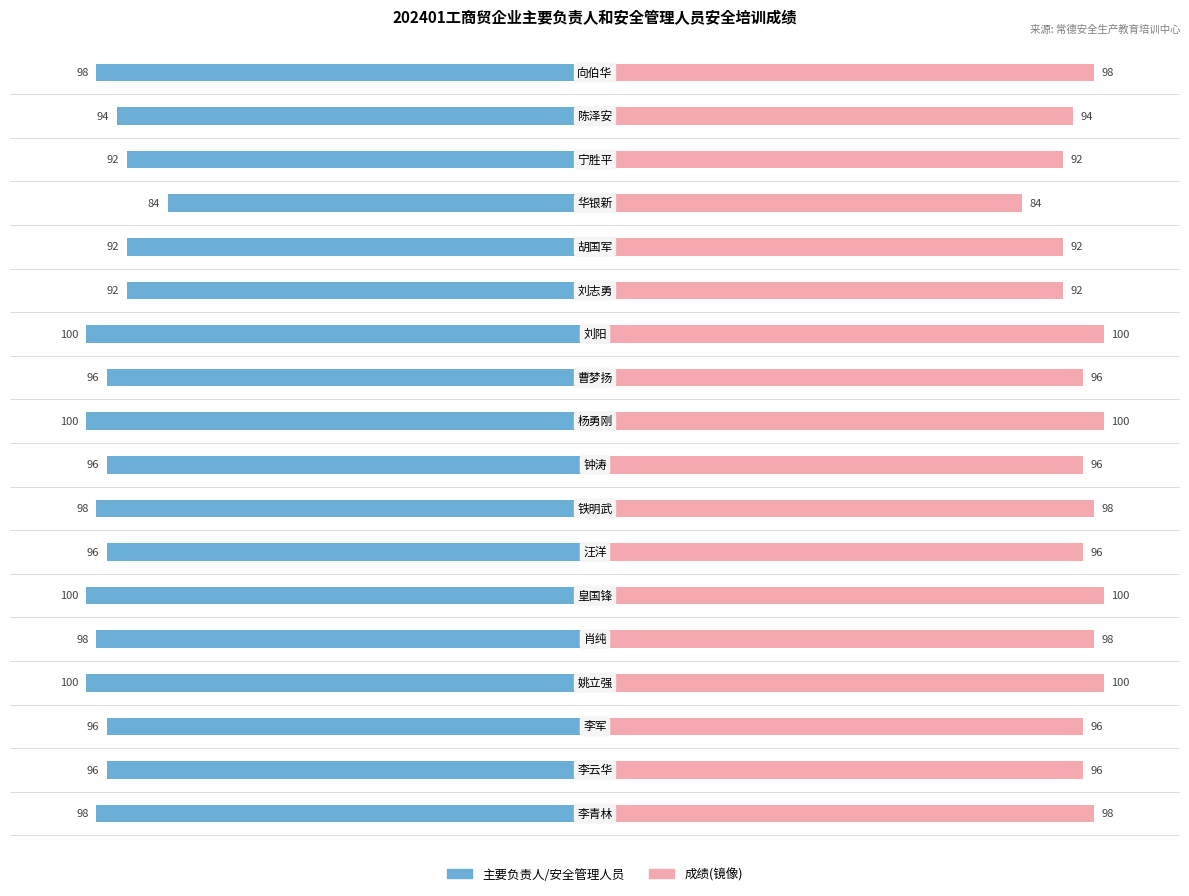

What is the value of the 主要负责人/安全管理人员 bar at the 13th from the left?

-92